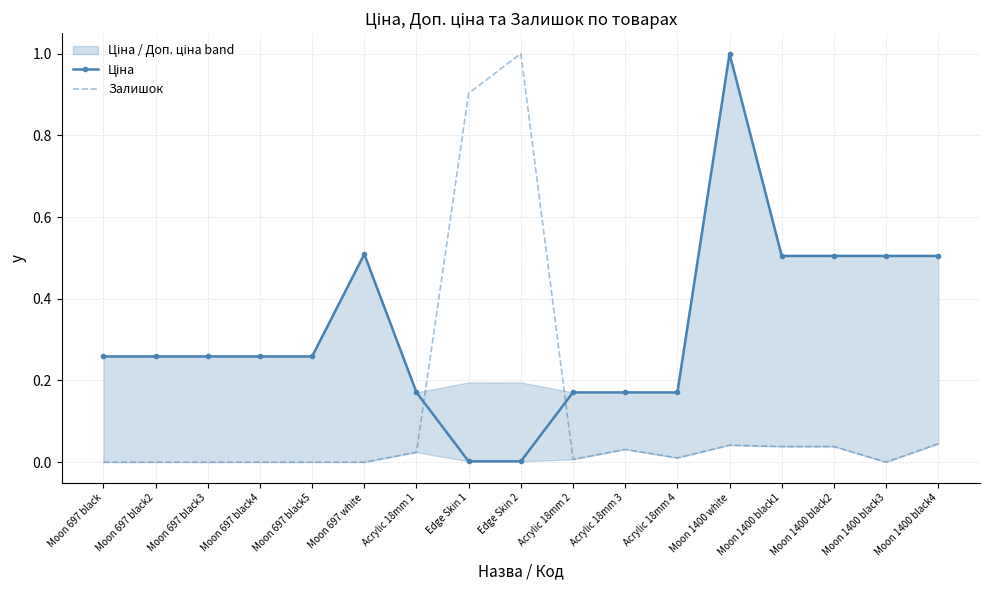

What is the sum of the Ціна values at Moon 1400 black3 and Moon 1400 white?

1.5